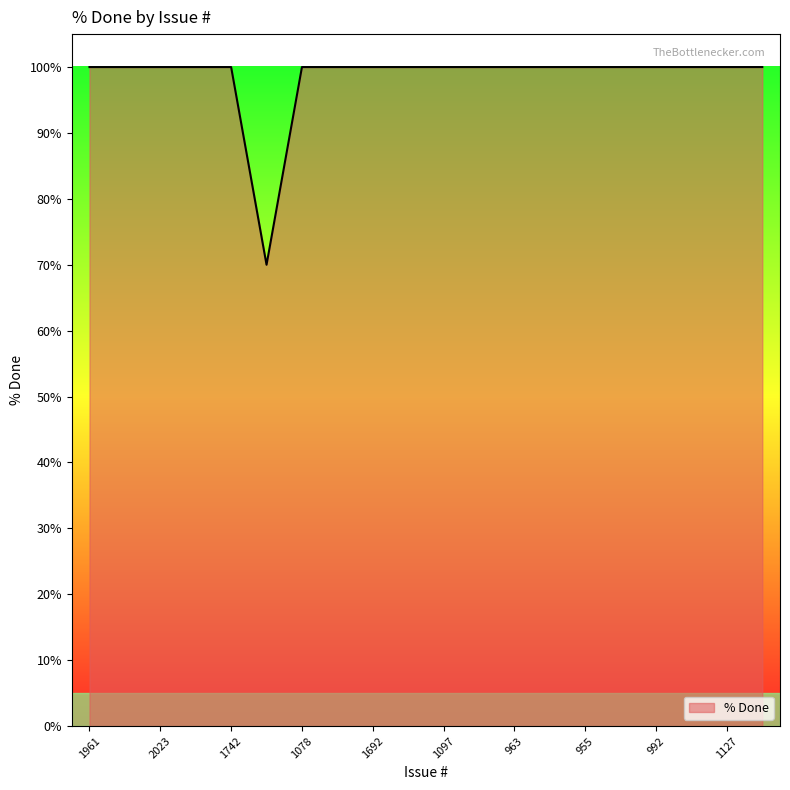

What is the greatest value displayed?

100